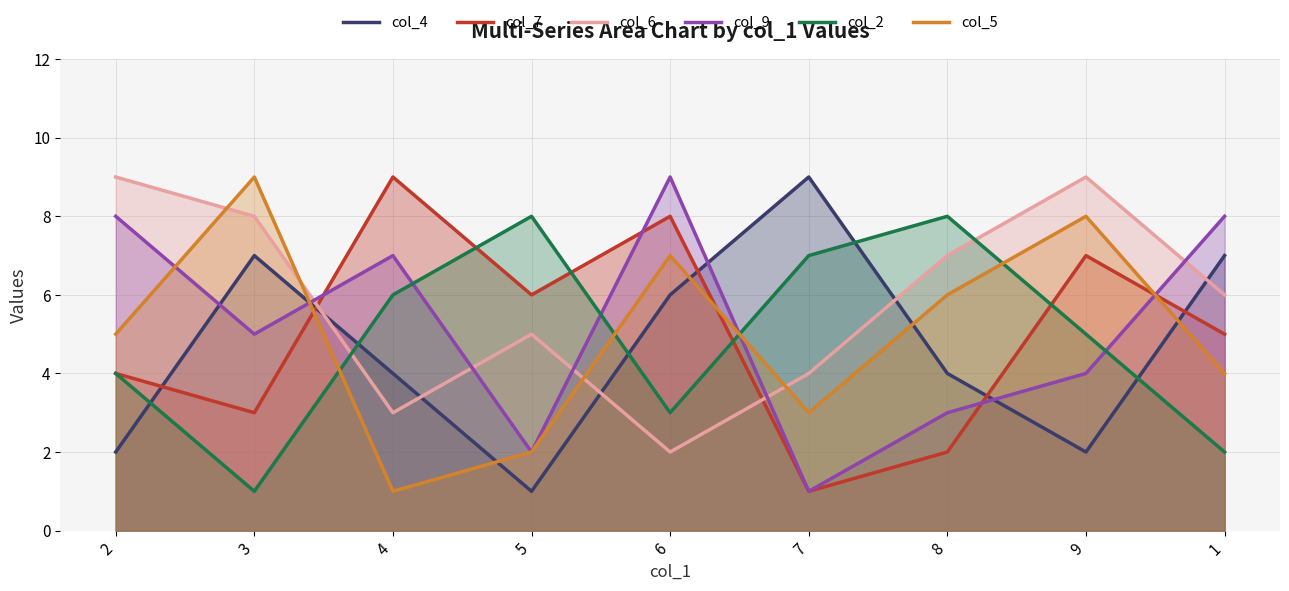

Is it true that col_9 equals 7 at 4?

True